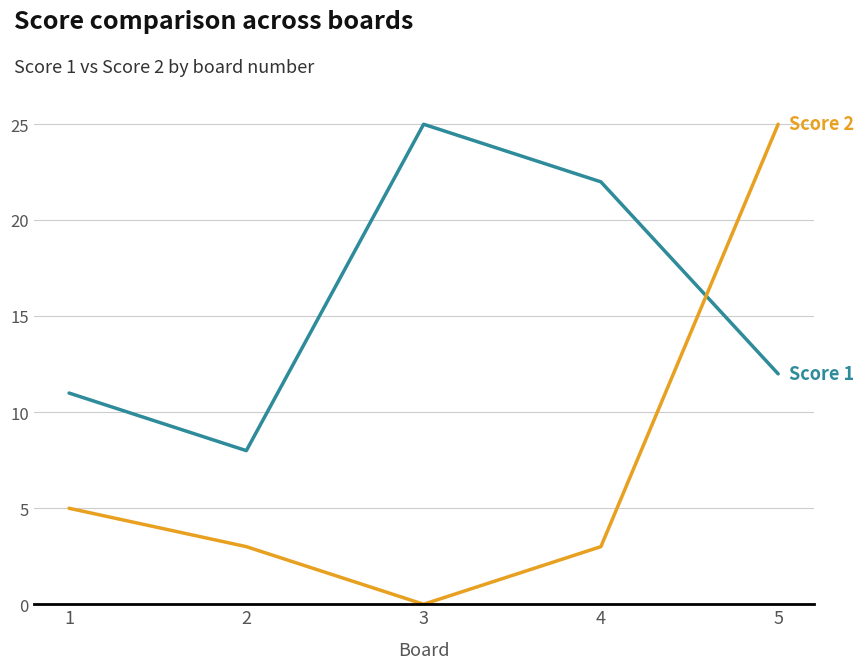

What is the maximum value shown in the chart?

25